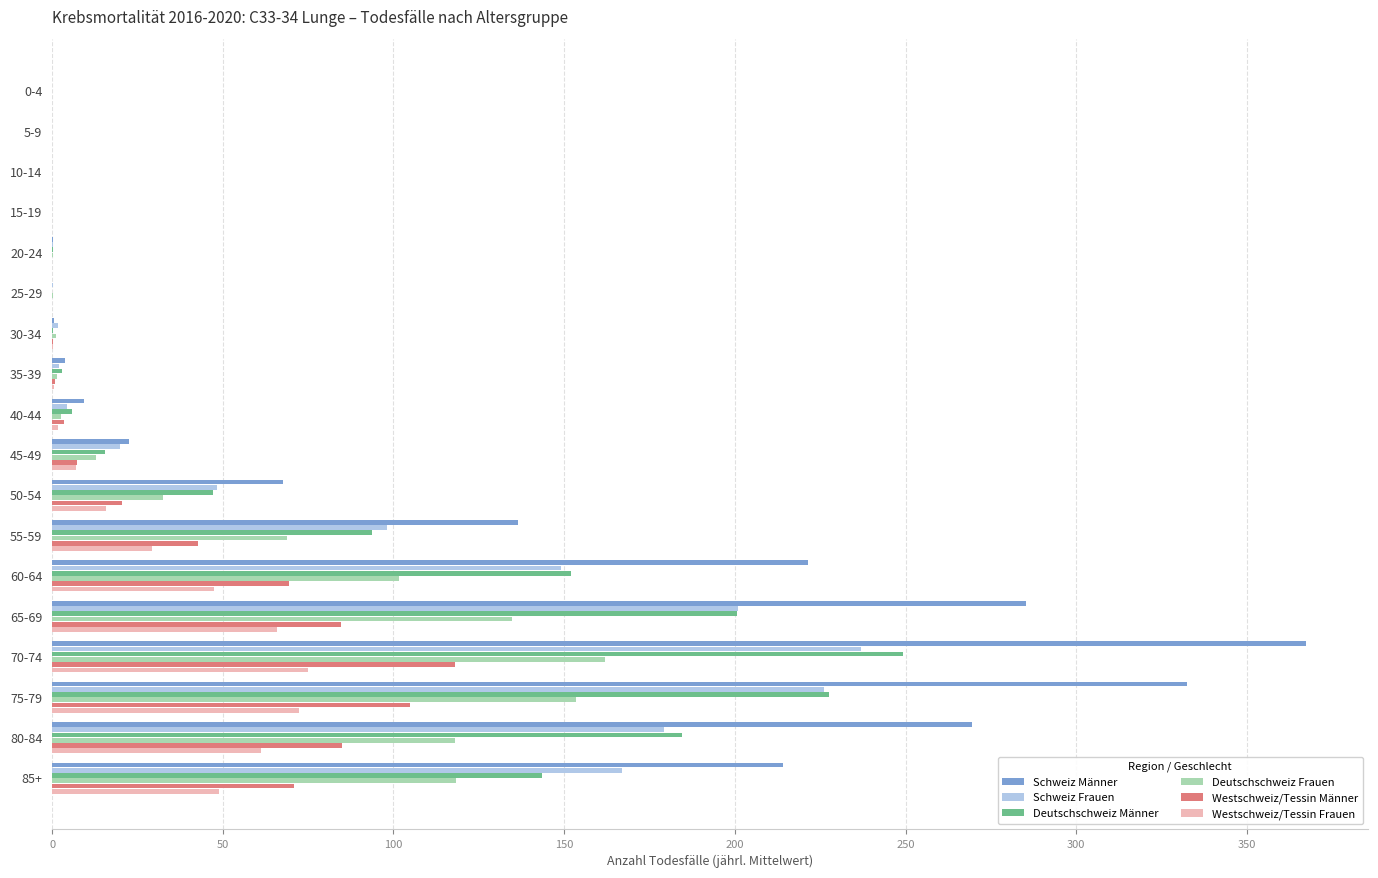

Between 45-49 and 60-64, which series saw the biggest shift?

Schweiz Männer